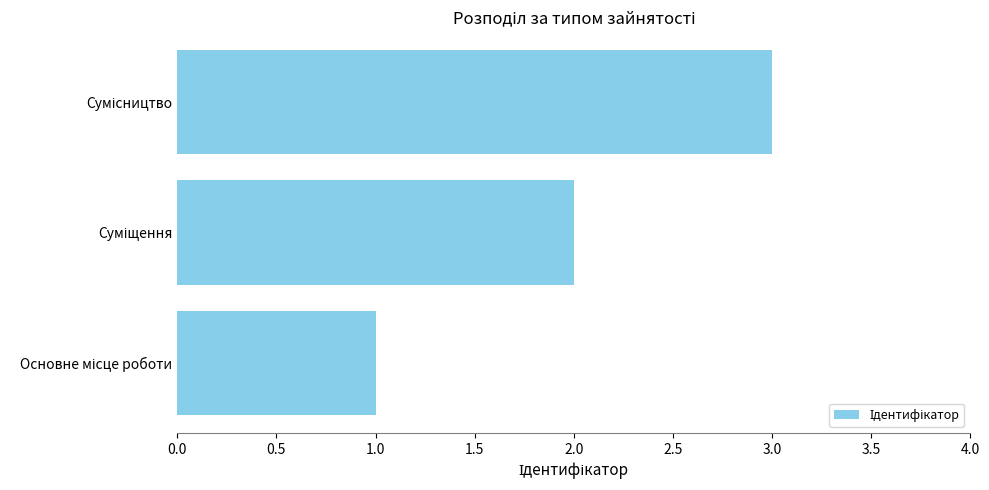

What is the sum of all values?

6